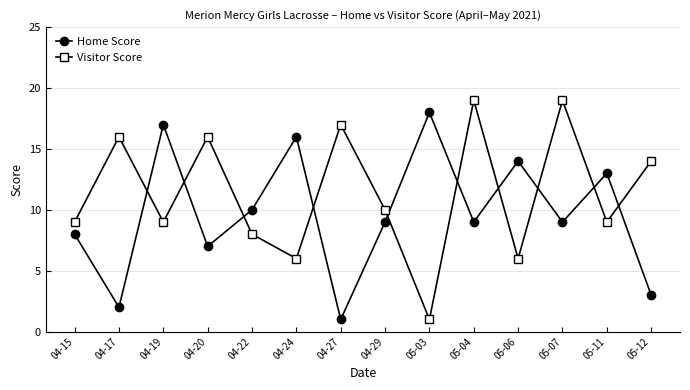

Is the value of Visitor Score at 04-19 greater than the value of Home Score at 05-12?

Yes